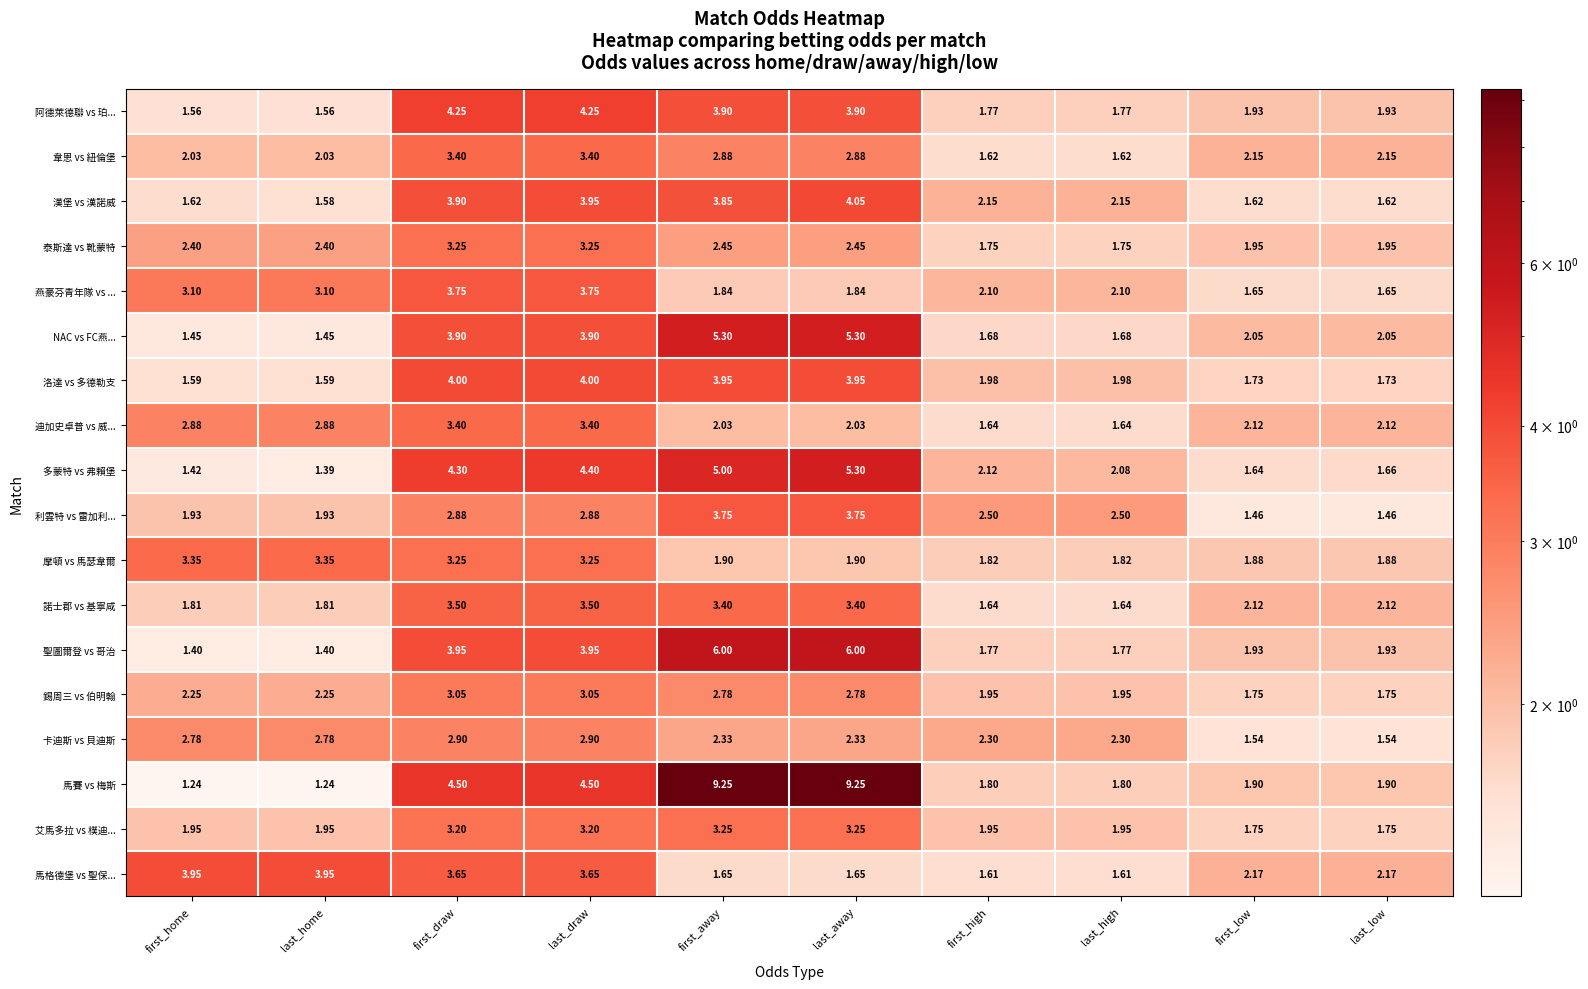

Which series has the widest spread of values?

馬賽 vs 梅斯